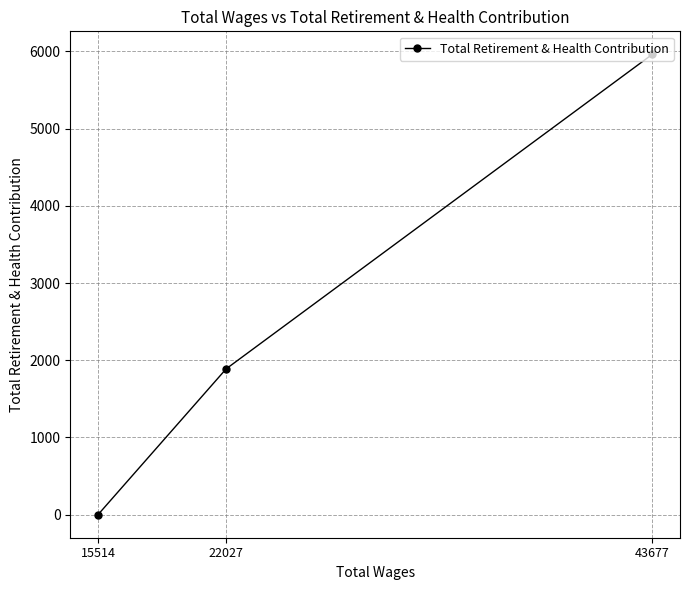

How many values exceed 1889?

1